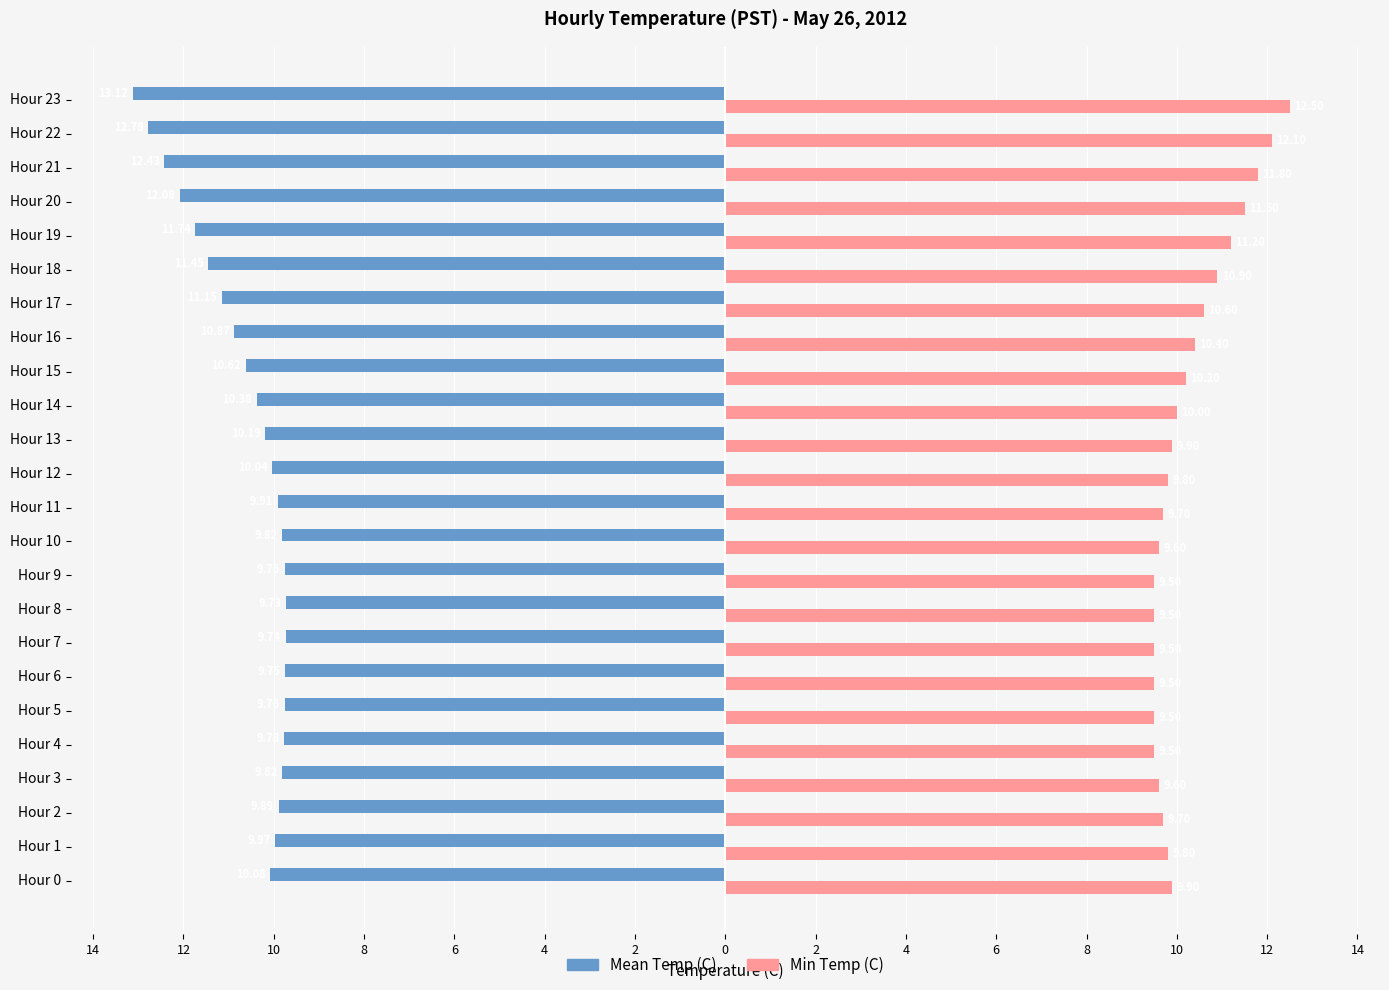

What are all the series names shown in the legend?

Mean Temp (C), Min Temp (C)